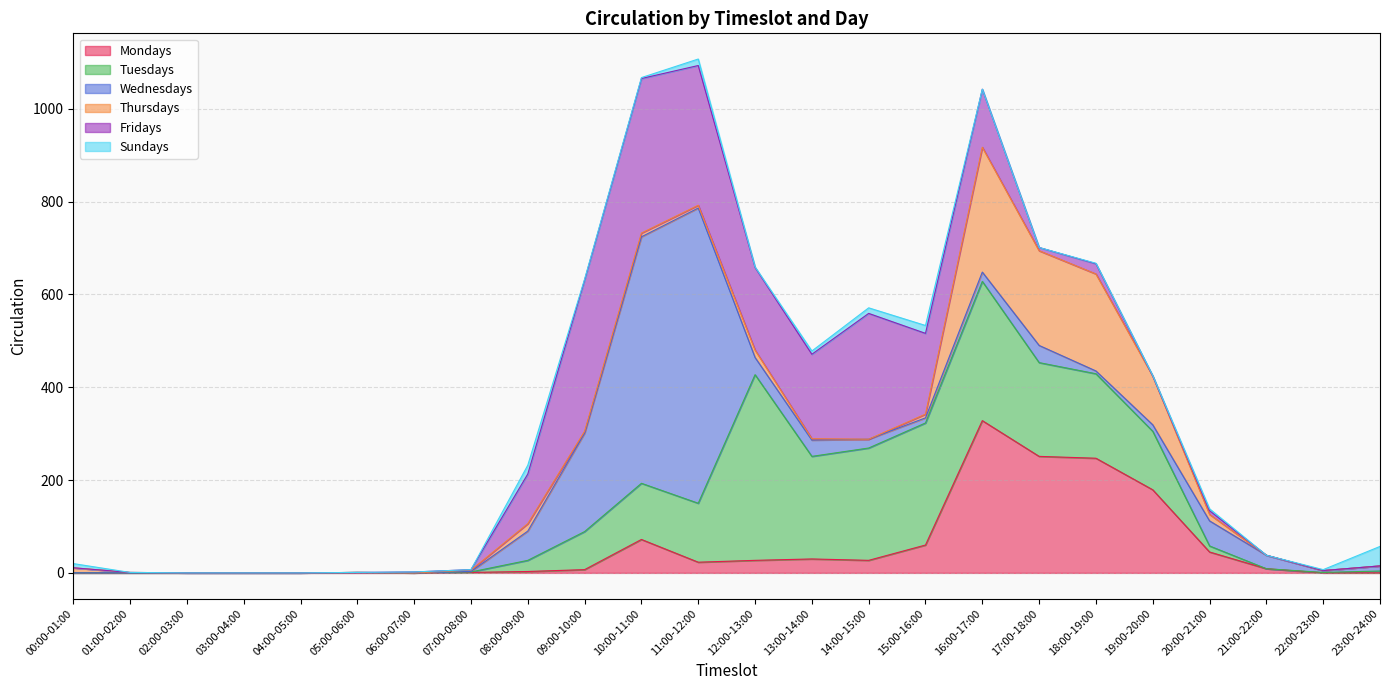

Does the chart have visible grid lines?

Yes